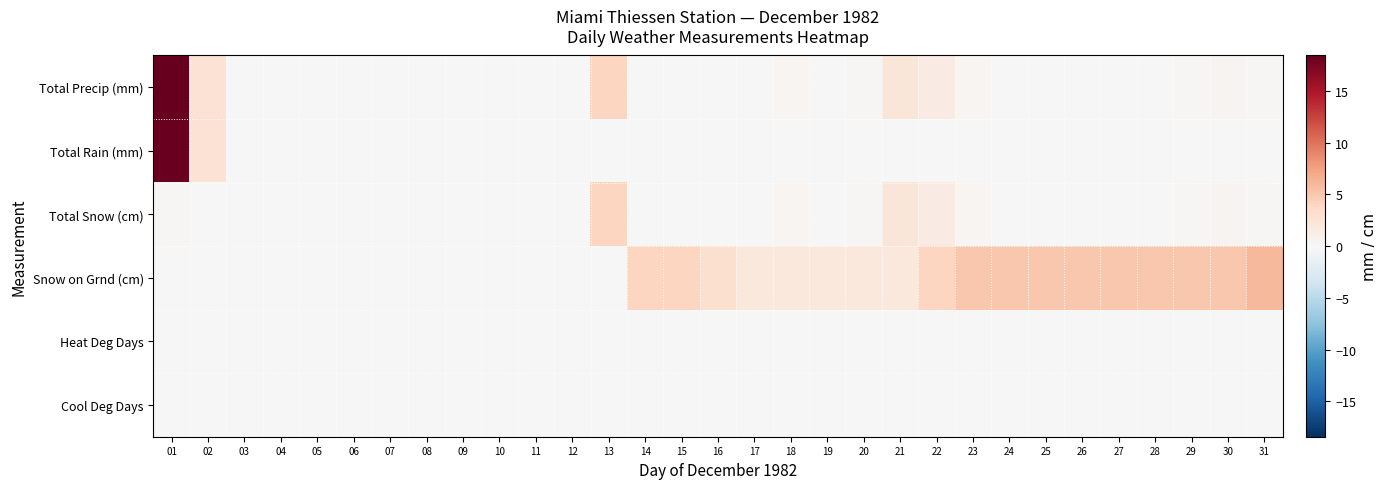

Between 08 and 17, which series saw the biggest shift?

Snow on Grnd (cm)